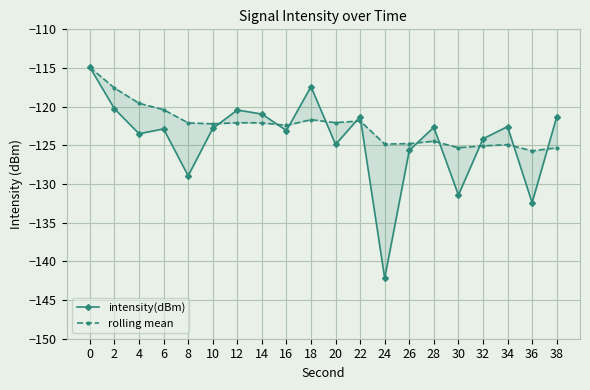

Rank the series at 34 from lowest to highest value.

rolling mean, intensity(dBm)